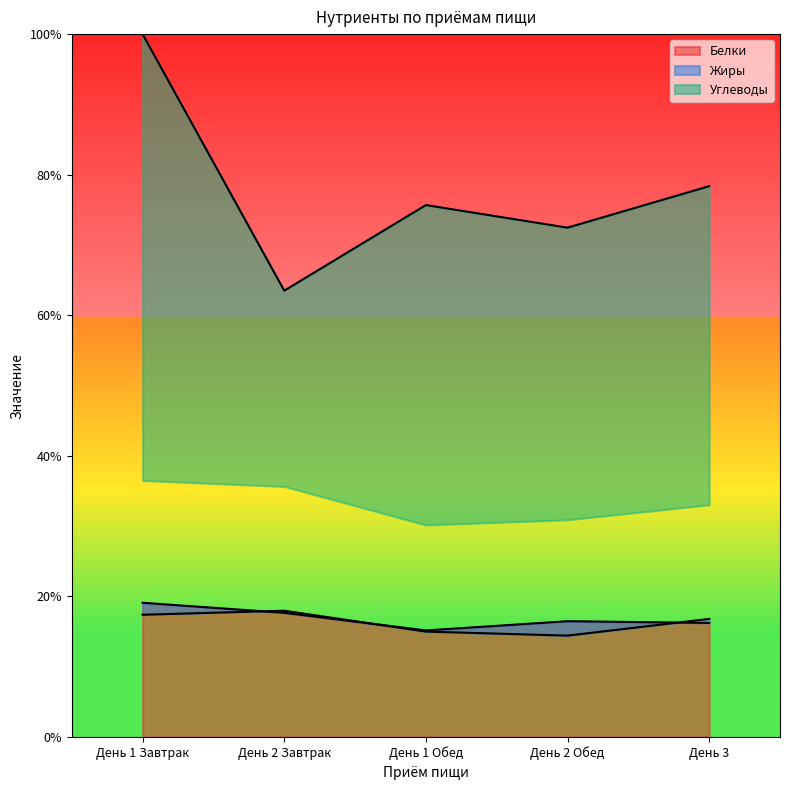

At which category does Жиры reach its first local valley?

День 2 Обед